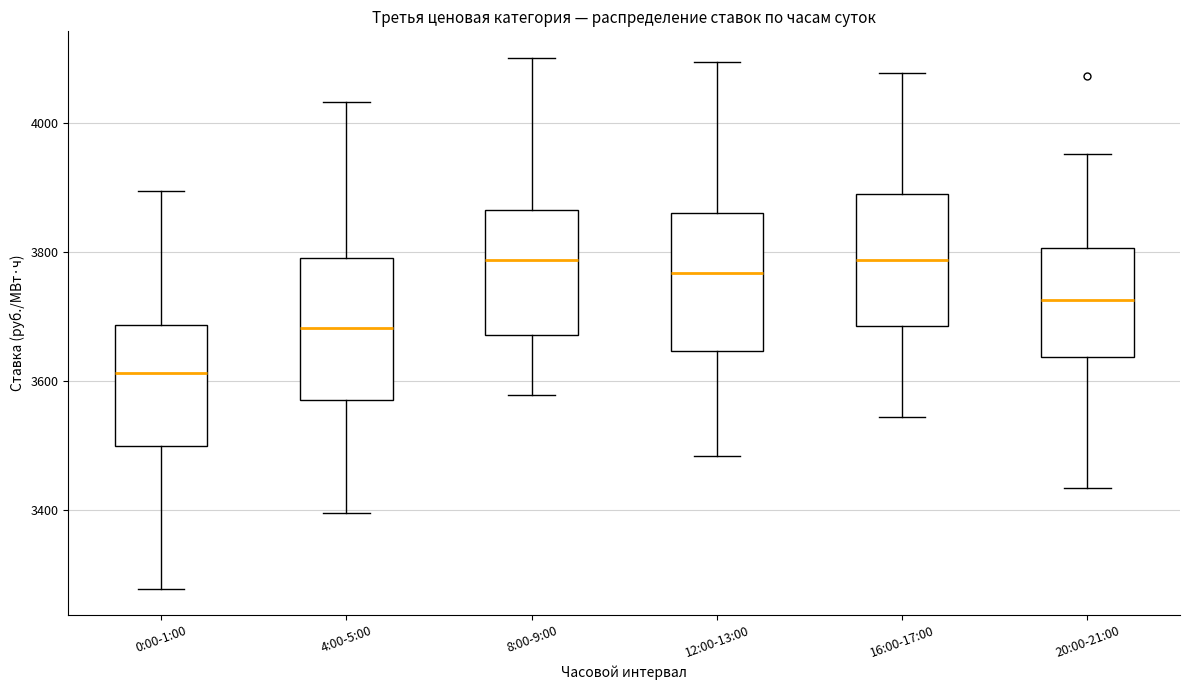

Reading left to right, transcribe this box plot: for each box, give where its median line is, the range the box spans, and where its two whiskers end, as read against the y-axis. The values are not printed on the chart, so give them approximately, as read against the axis.

0:00-1:00: median 3620, box 3500 to 3680, whiskers 3280 to 3900
4:00-5:00: median 3680, box 3580 to 3800, whiskers 3400 to 4040
8:00-9:00: median 3780, box 3680 to 3860, whiskers 3580 to 4100
12:00-13:00: median 3760, box 3640 to 3860, whiskers 3480 to 4100
16:00-17:00: median 3780, box 3680 to 3900, whiskers 3540 to 4080
20:00-21:00: median 3720, box 3640 to 3800, whiskers 3440 to 3960